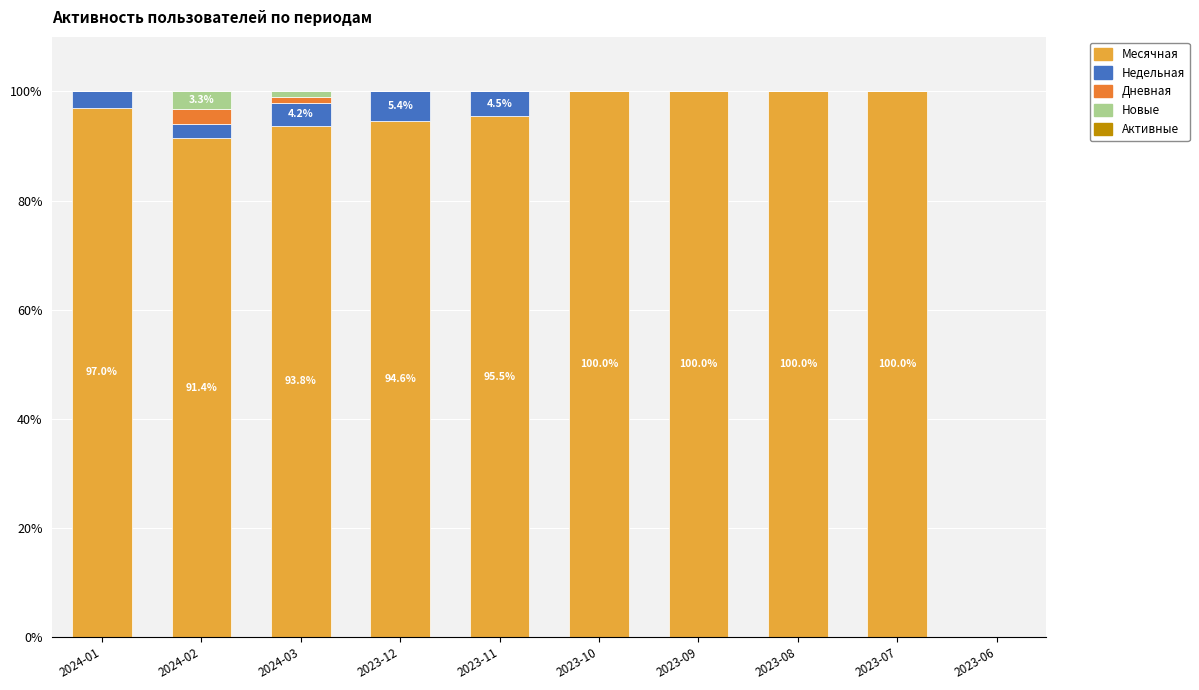

What is the total value across all series at 2023-07?

100.0